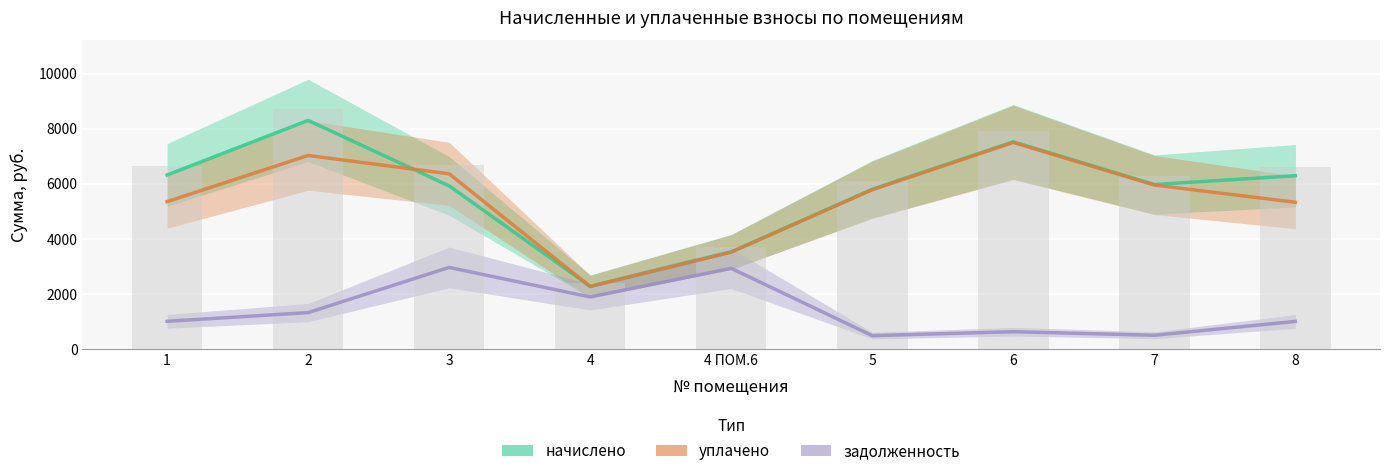

What is the value of the начислено bar at the 8th from the left?

5971.3